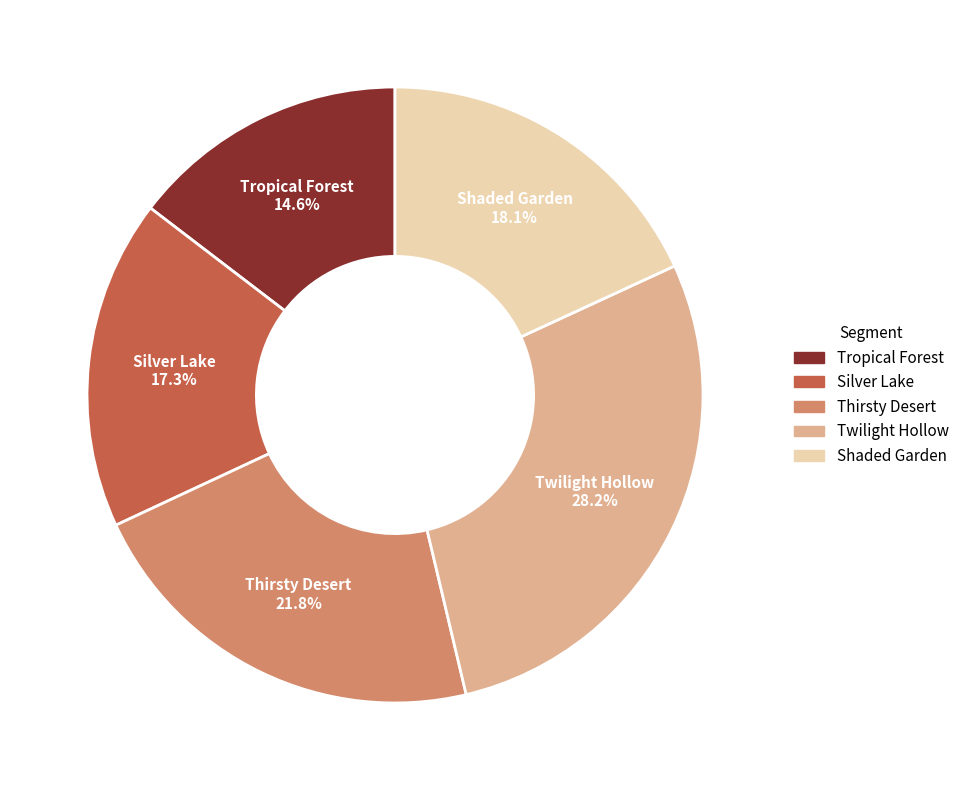

To the nearest percent, what percentage of the pie is Silver Lake?

17%